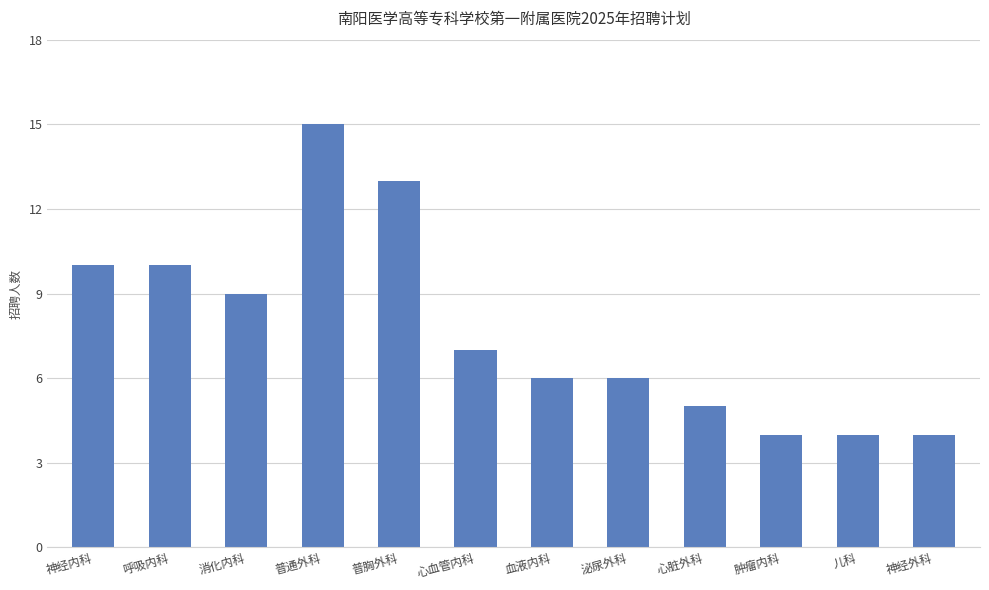

At which category does the chart reach its peak across all series?

普通外科